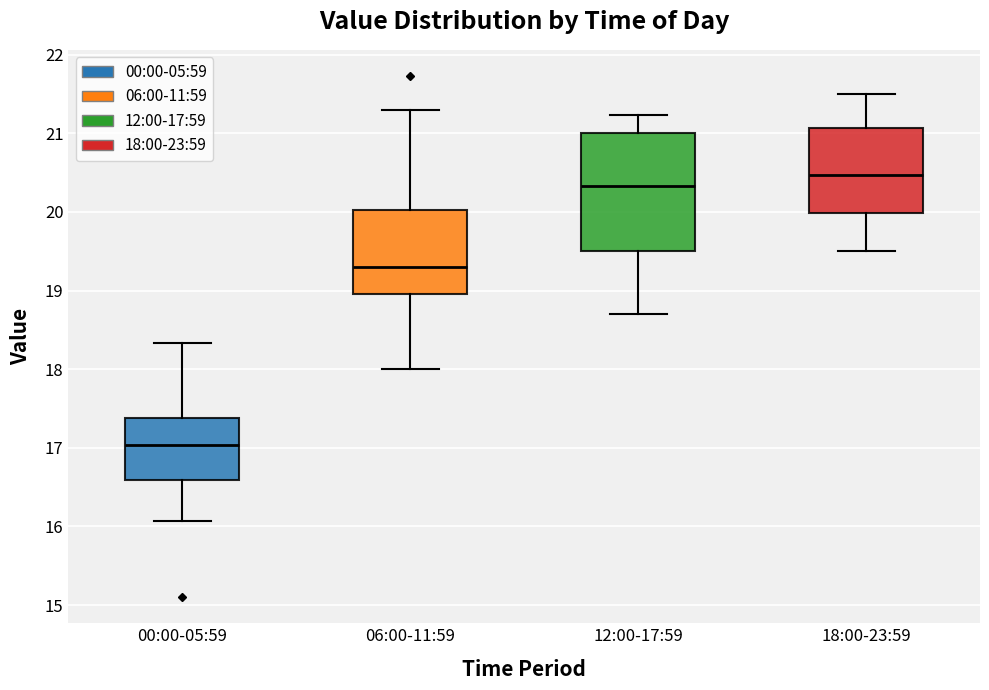

Which box is the tallest, from its lower edge to its upper edge?

12:00-17:59